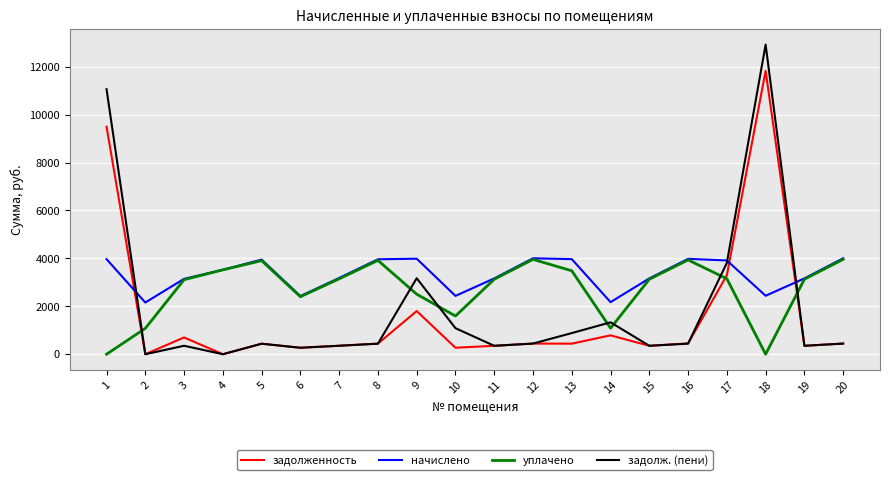

After their last crossing, which series has the higher values: уплачено or задолженность?

уплачено